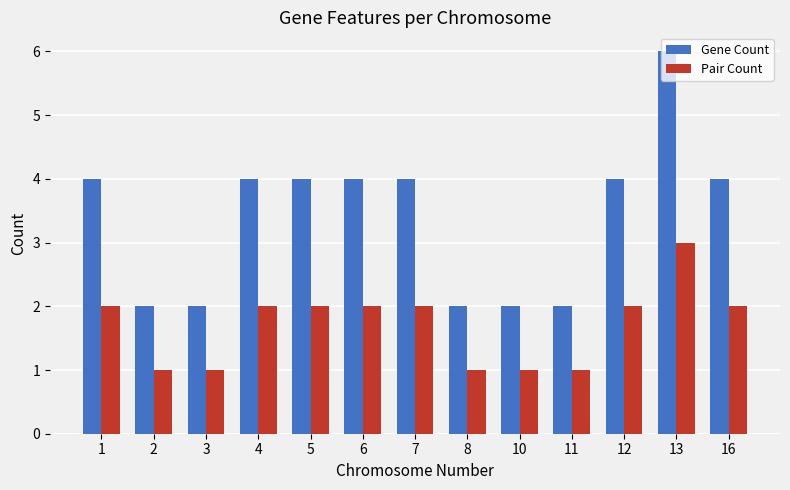

What is the minimum value shown in the chart?

1